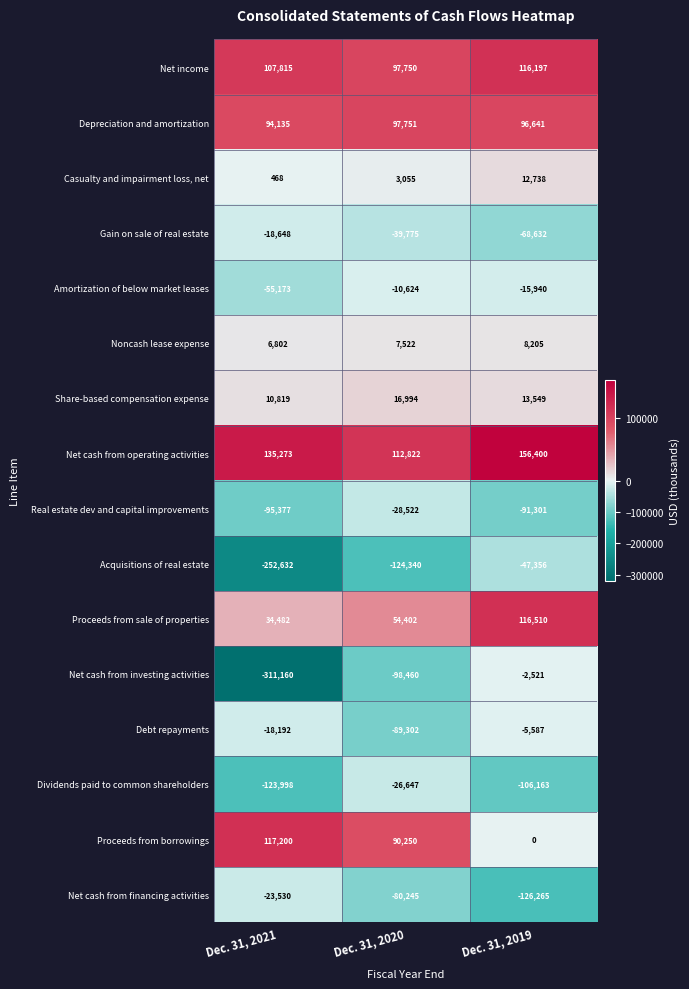

Which series has the largest range (max minus min)?

Net cash from investing activities